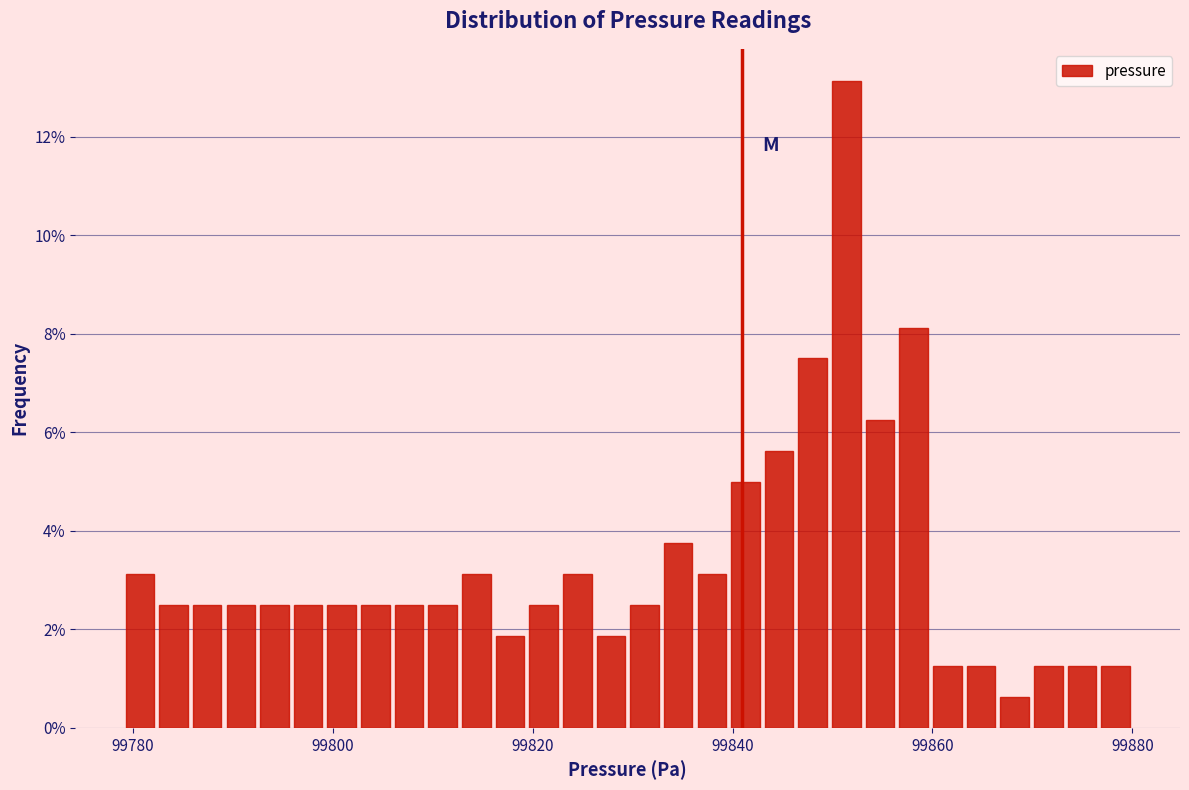

Around what value on the x-axis is the tallest bar? Give the approximate position of its centre, as read against the axis.

99852